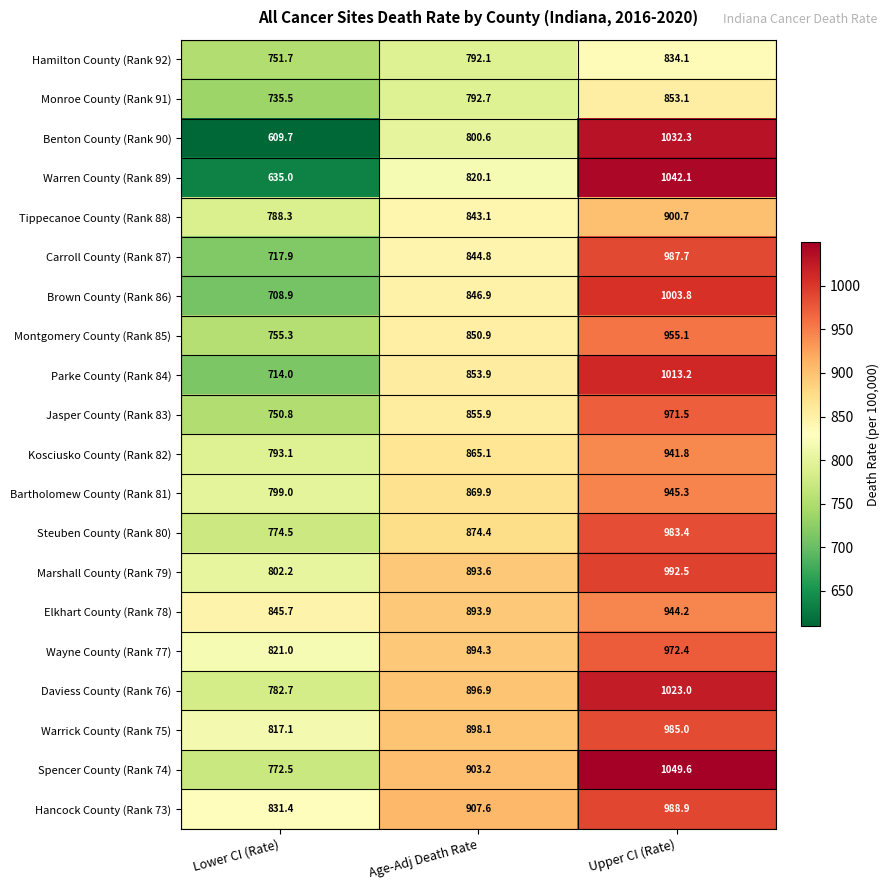

At which label is Steuben County (Rank 80) closest to 878?

Age-Adj Death Rate